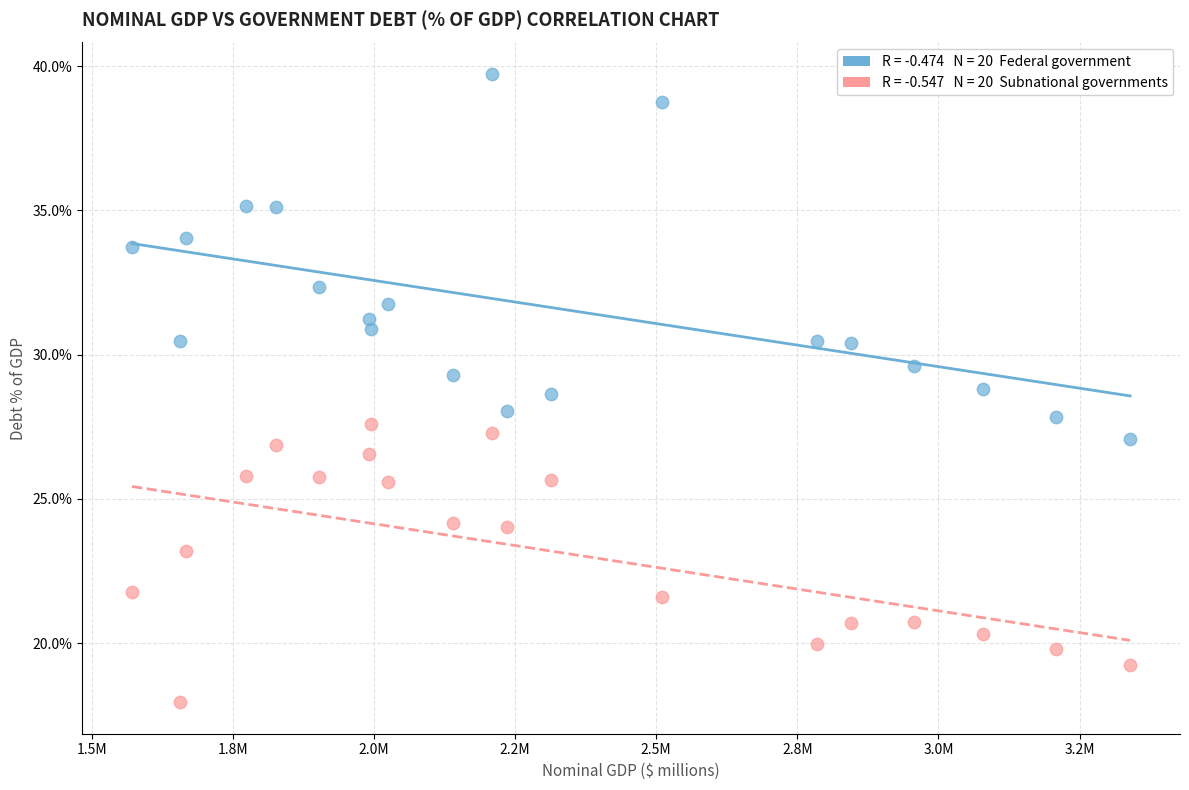

Across all data points, what is the range of Y values (max minus min)?

21.8